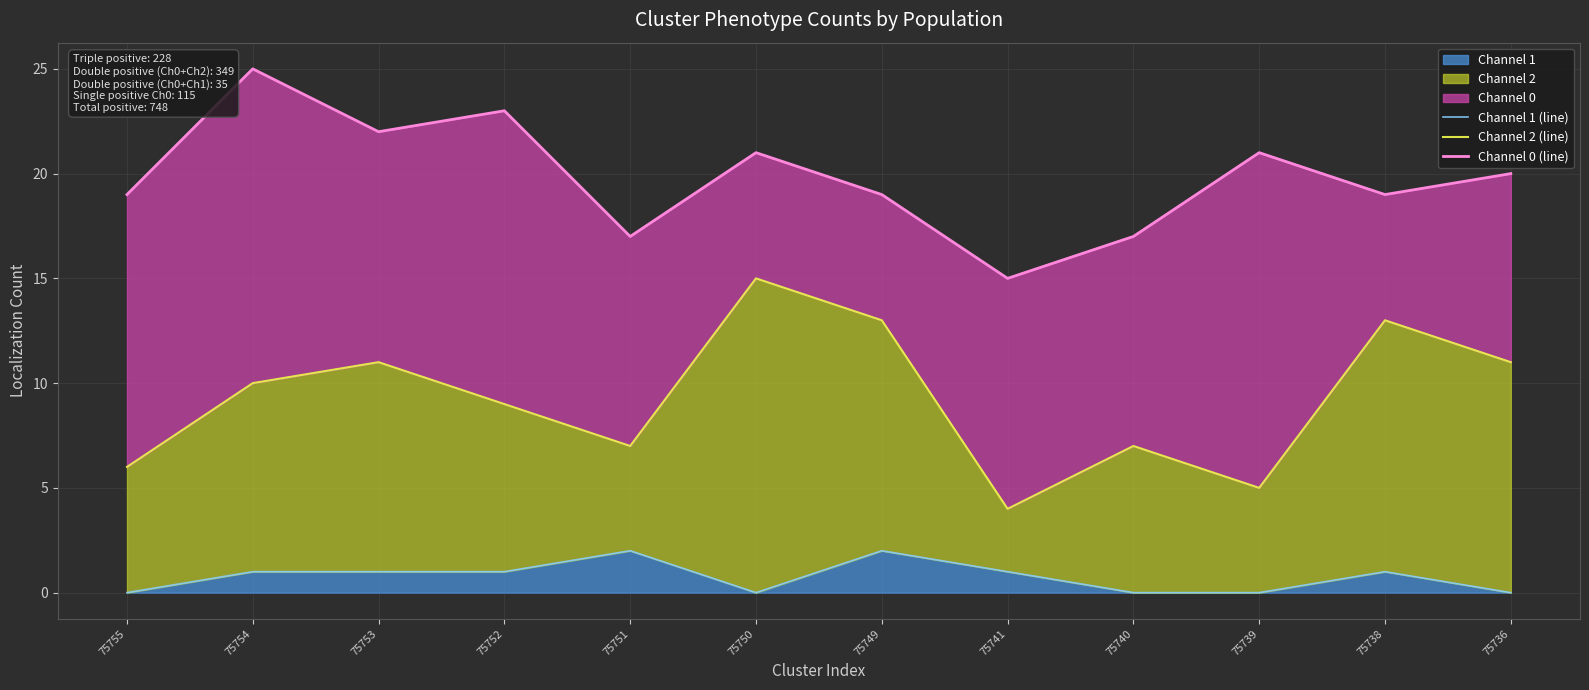

Count the number of categories in the chart.

12